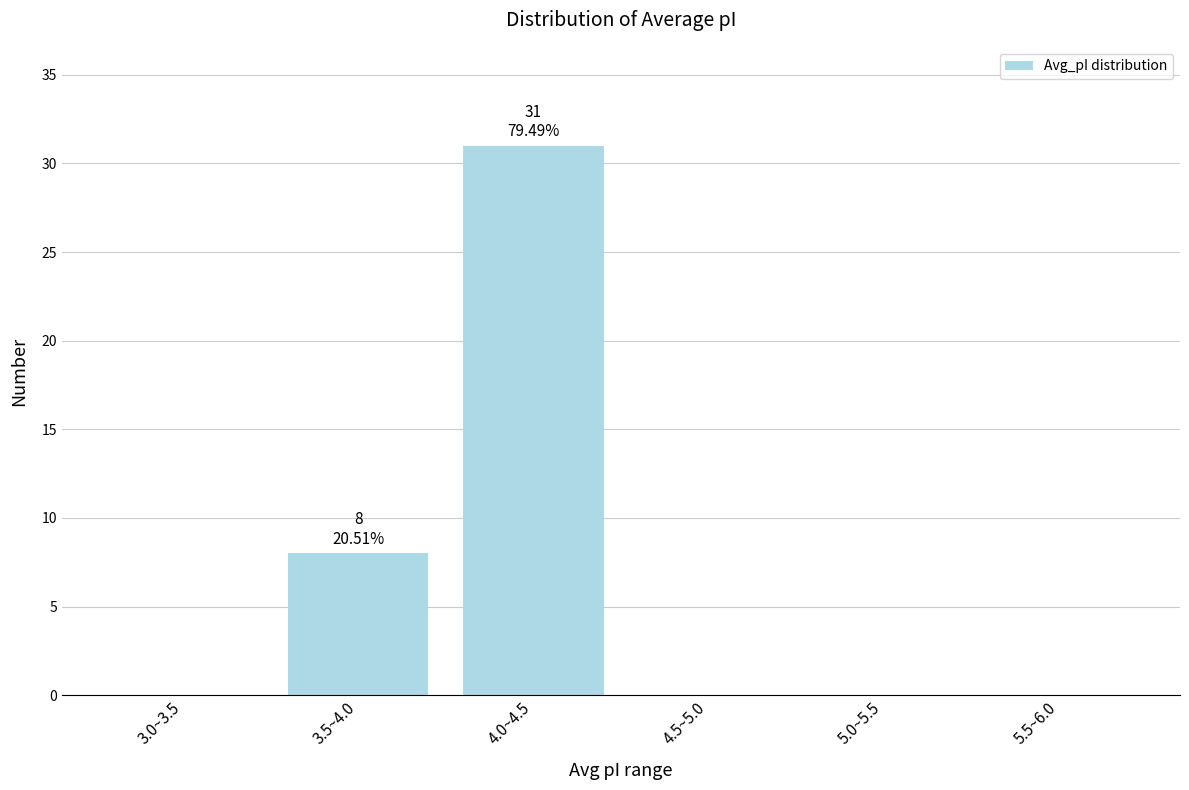

Reading left to right, extract all data points from this chart.

3.0~3.5=0	3.5~4.0=8	4.0~4.5=31	4.5~5.0=0	5.0~5.5=0	5.5~6.0=0